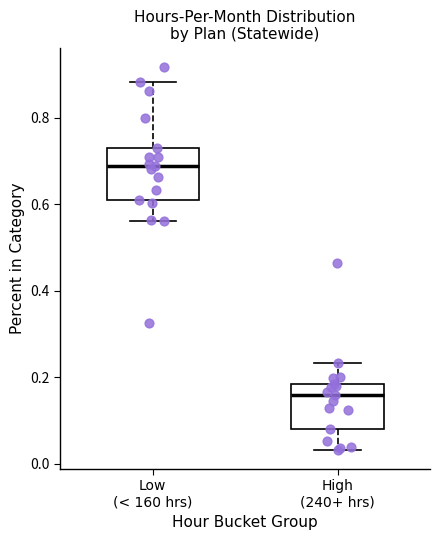

Which box has the lowest median line?

High (240+ hrs)